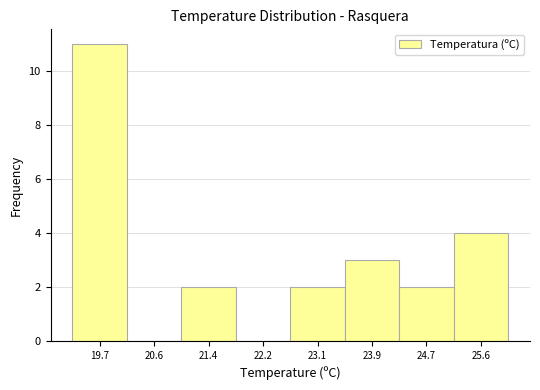

Which range on the x-axis has the tallest bar?

19.3 to 20.1